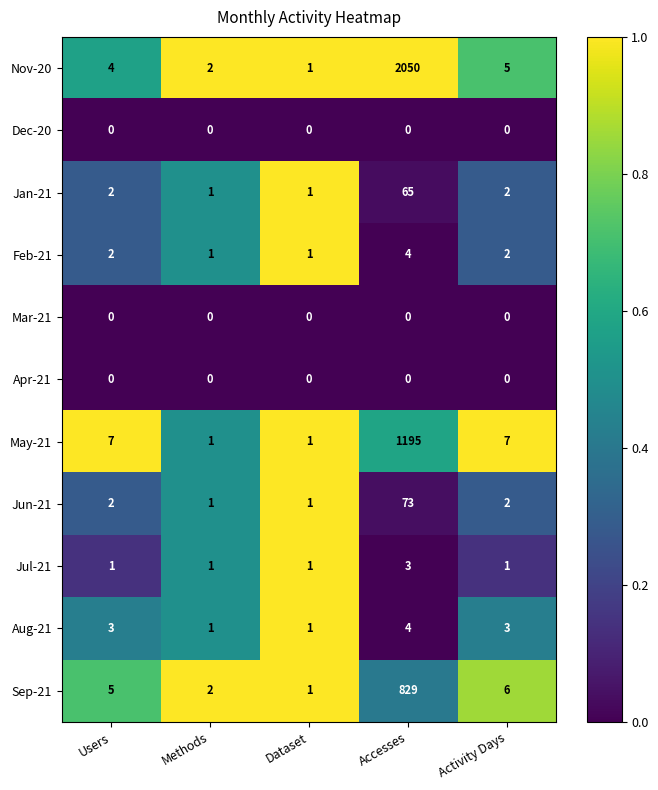

What is the difference between the second highest and second lowest values in the Sep-21 series?

4